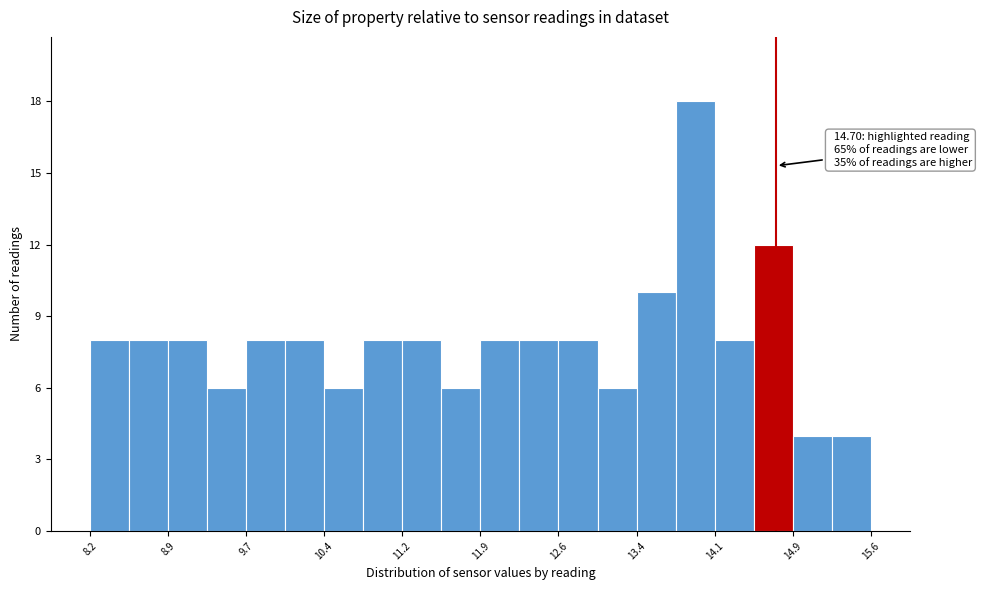

Around what value on the x-axis is the tallest bar? Give the approximate position of its centre, as read against the axis.

13.9